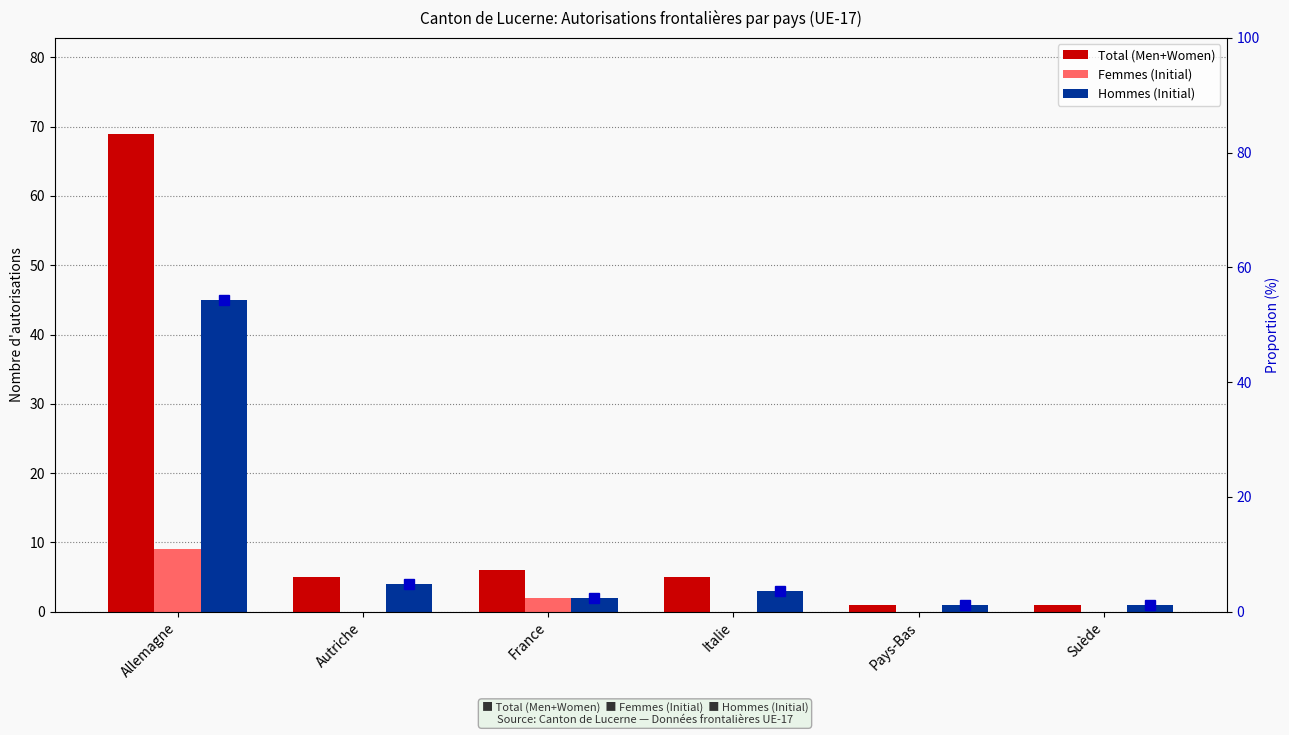

Count the number of data series in this chart.

3